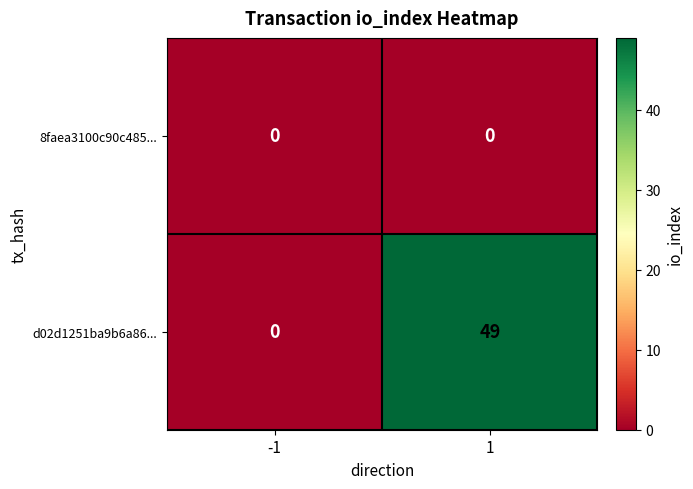

Is it true that d02d1251ba9b6a86... equals 0 at -1?

True